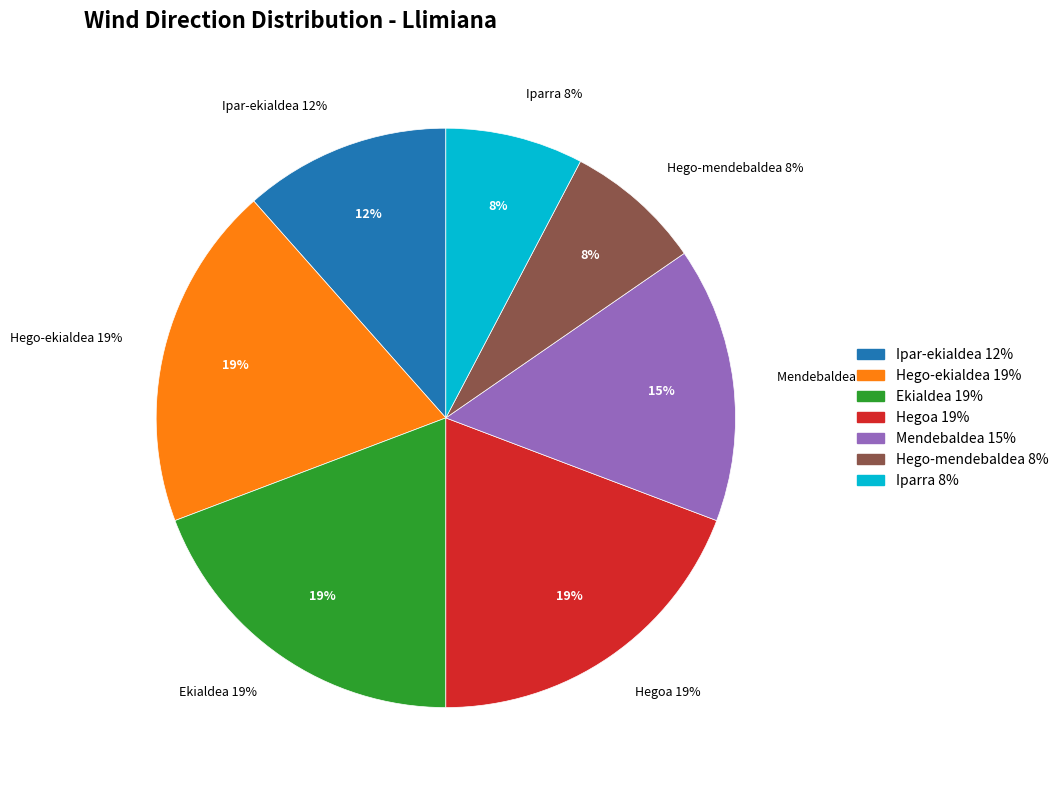

What percentage is NOT represented by Ekialdea?

80.8%